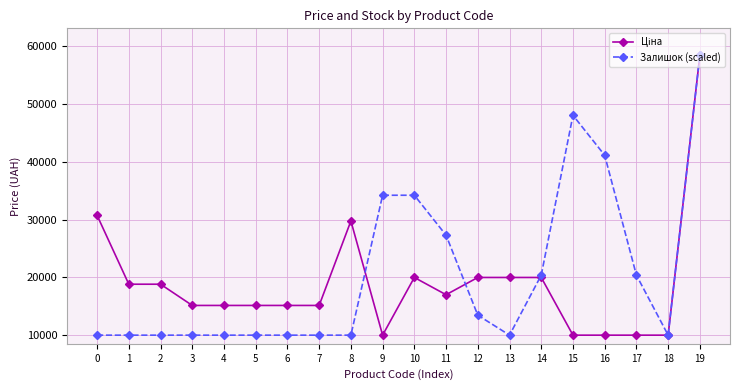

What is the total value across all series at 7?

25095.0